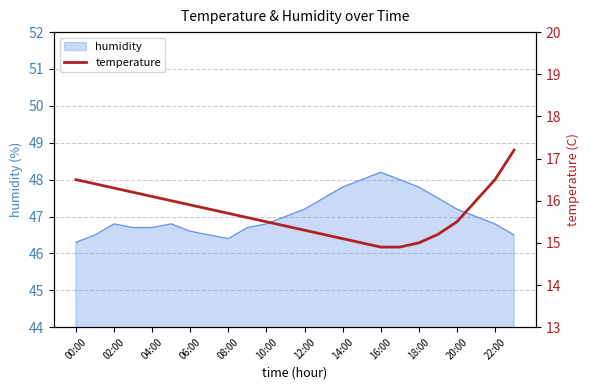

What is the difference between the maximum and minimum values?

2.3